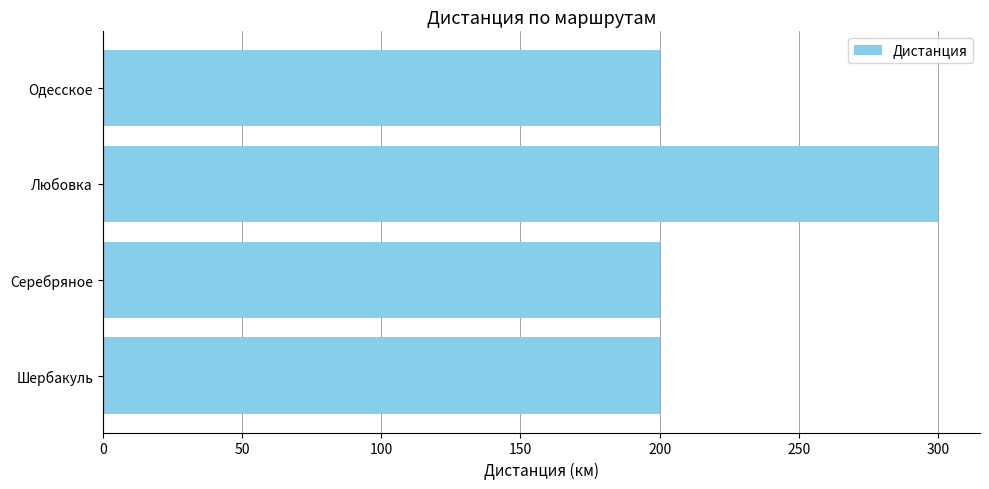

Between Одесское and Любовка, which is larger?

Любовка